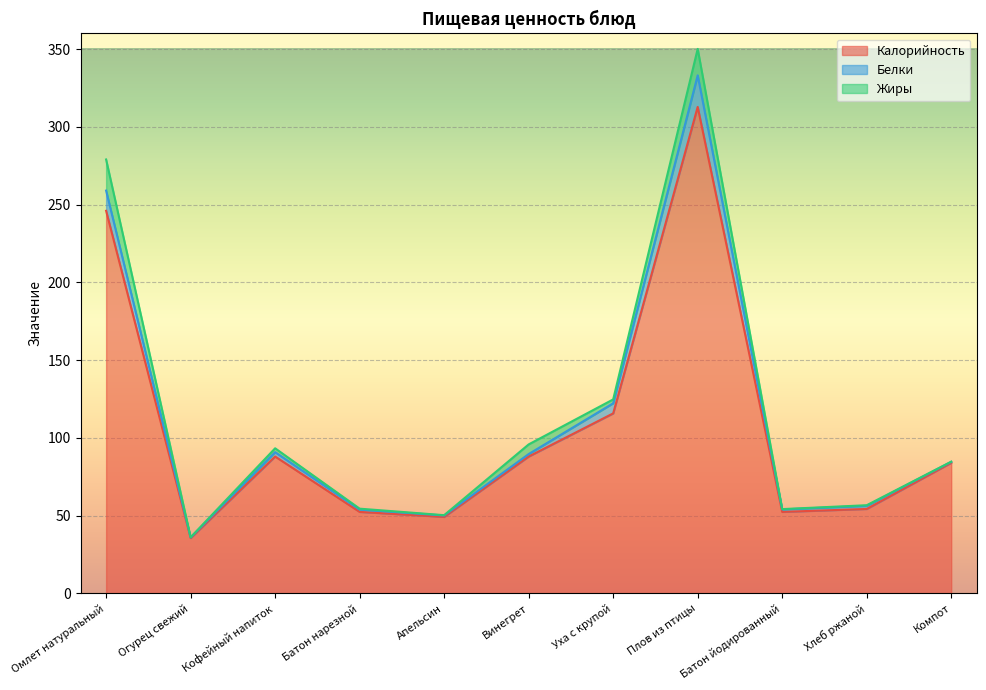

At which category is the sum across all series the highest?

Плов из птицы